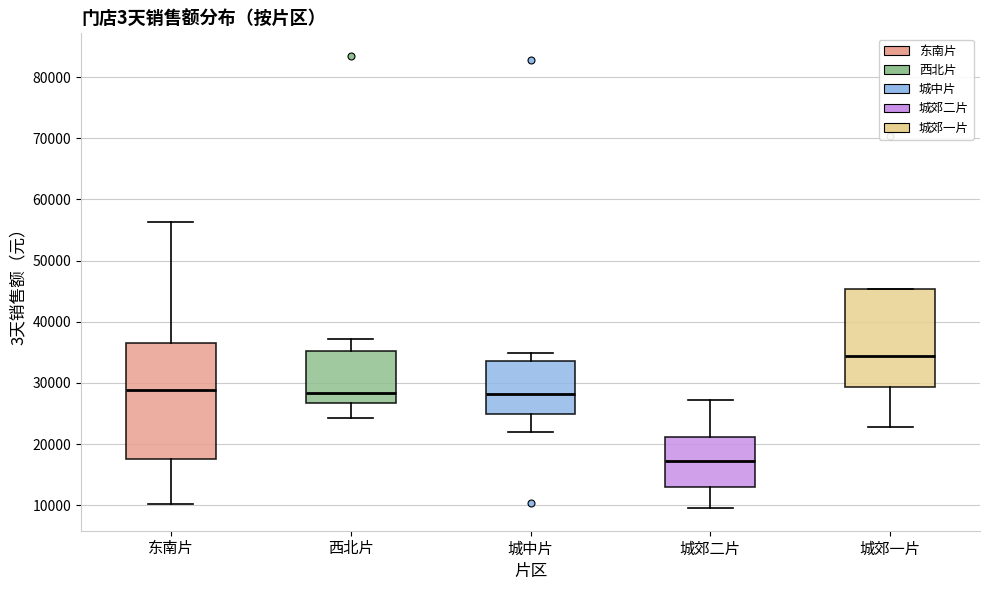

Reading left to right, transcribe this box plot: for each box, give where its median line is, the range the box spans, and where its two whiskers end, as read against the y-axis. The values are not printed on the chart, so give them approximately, as read against the axis.

东南片: median 29000, box 18000 to 36000, whiskers 10000 to 56000
西北片: median 28000, box 27000 to 35000, whiskers 24000 to 37000
城中片: median 28000, box 25000 to 34000, whiskers 22000 to 35000
城郊二片: median 17000, box 13000 to 21000, whiskers 10000 to 27000
城郊一片: median 34000, box 29000 to 45000, whiskers 23000 to 45000